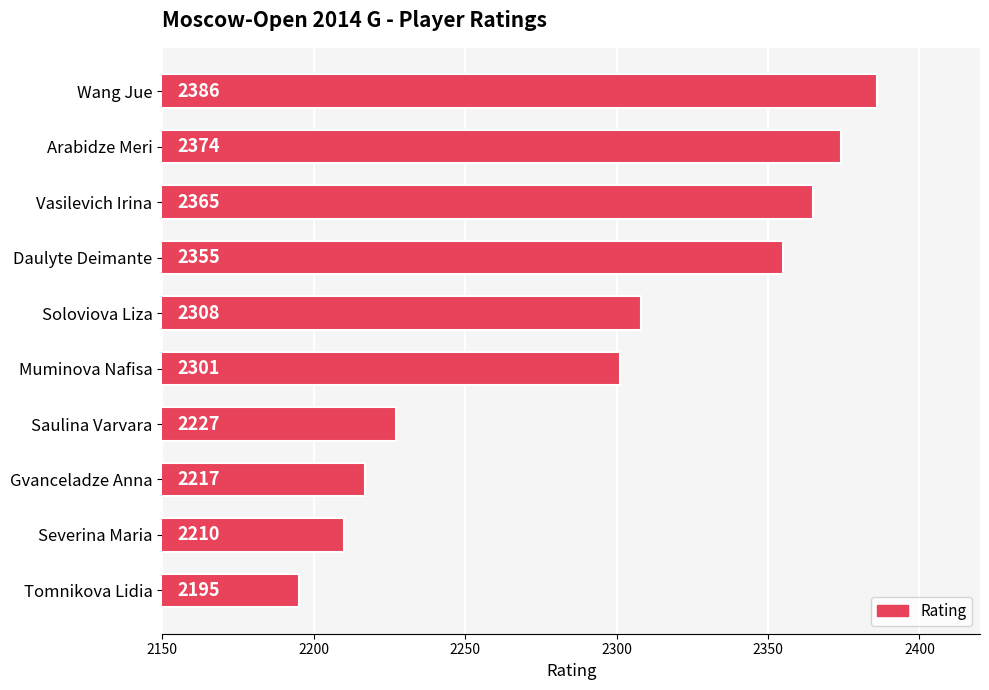

What is the smallest value displayed?

2195